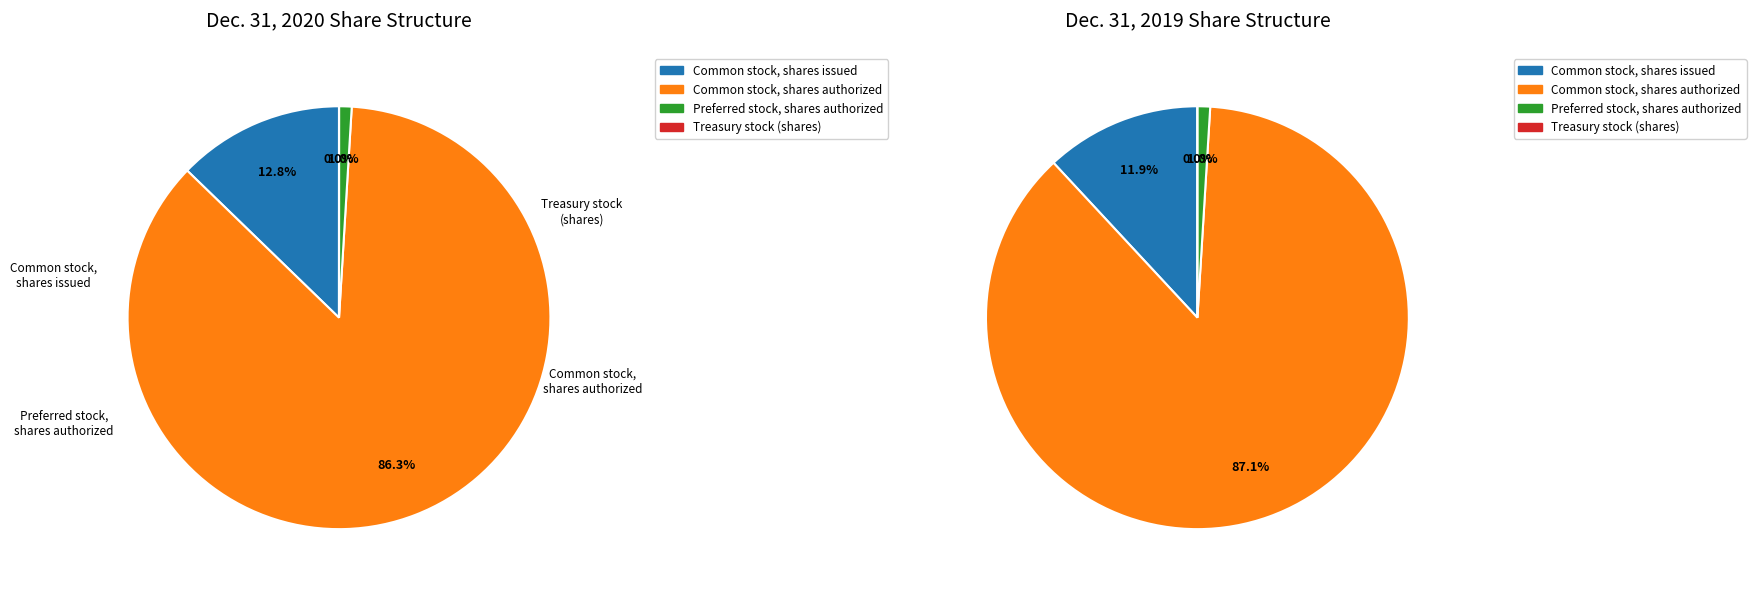

To the nearest percent, what percentage of the pie is Preferred stock, shares authorized?

1%